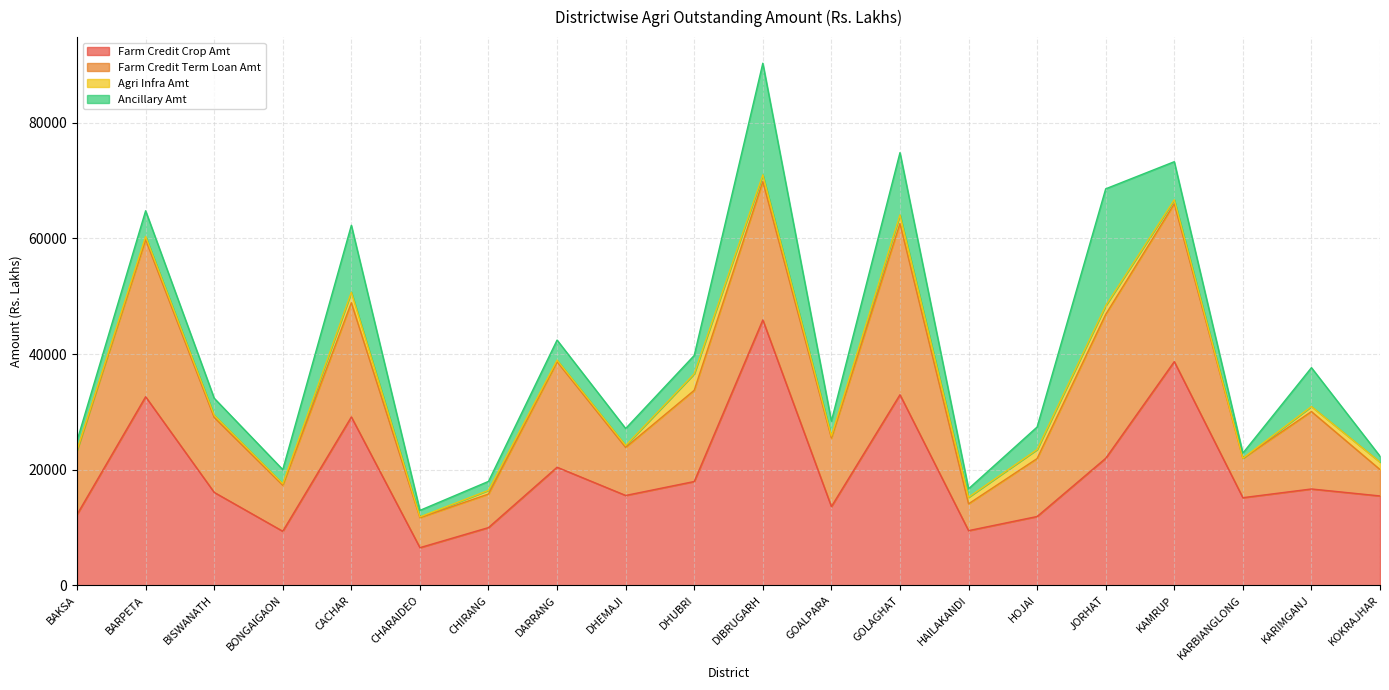

Does the chart have visible grid lines?

Yes